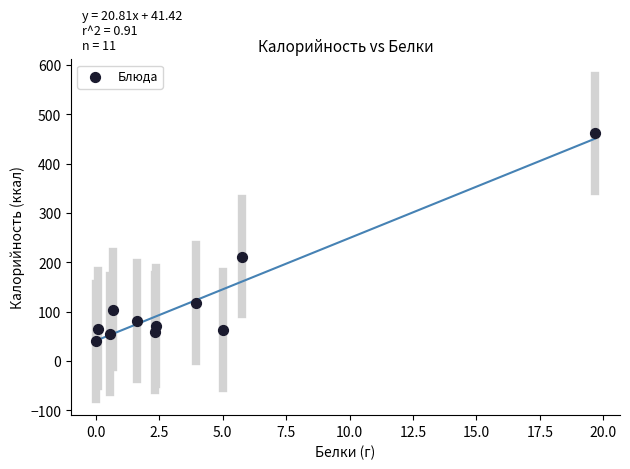

What is the range of Y values (max minus min)?

422